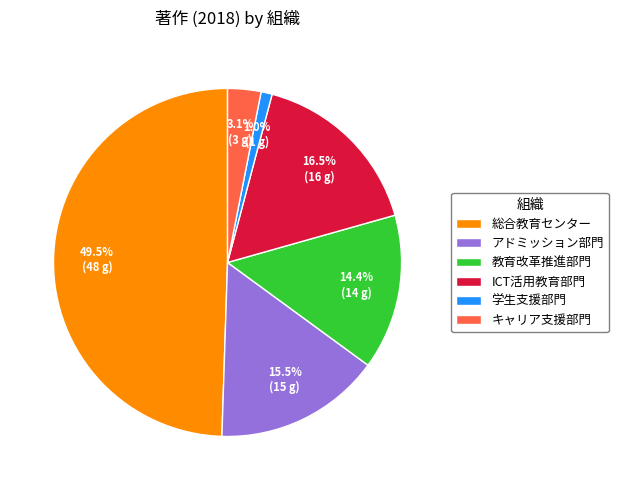

The アドミッション部門 slice represents 26% of the pie. True or false?

False